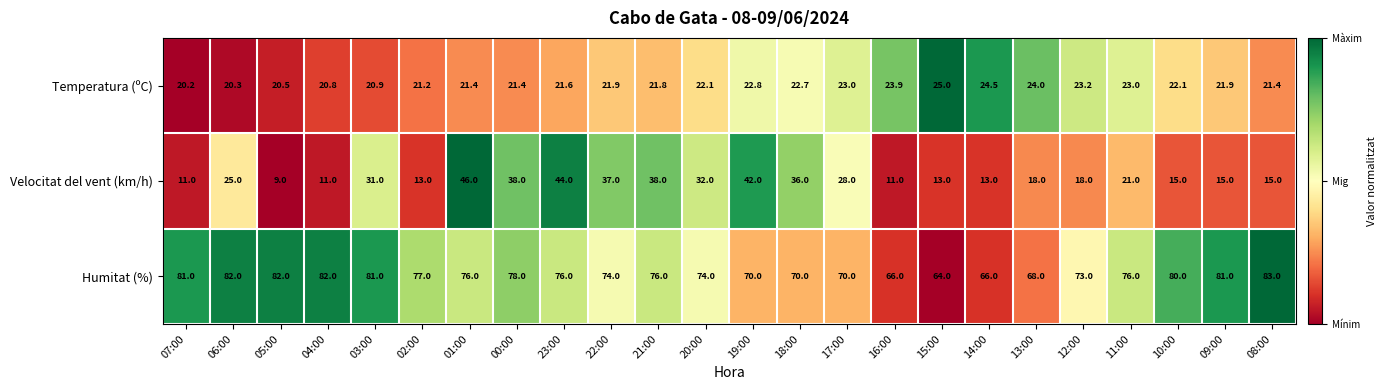

True or false: Temperatura (ºC) has a value of 12.5 at 16:00.

False